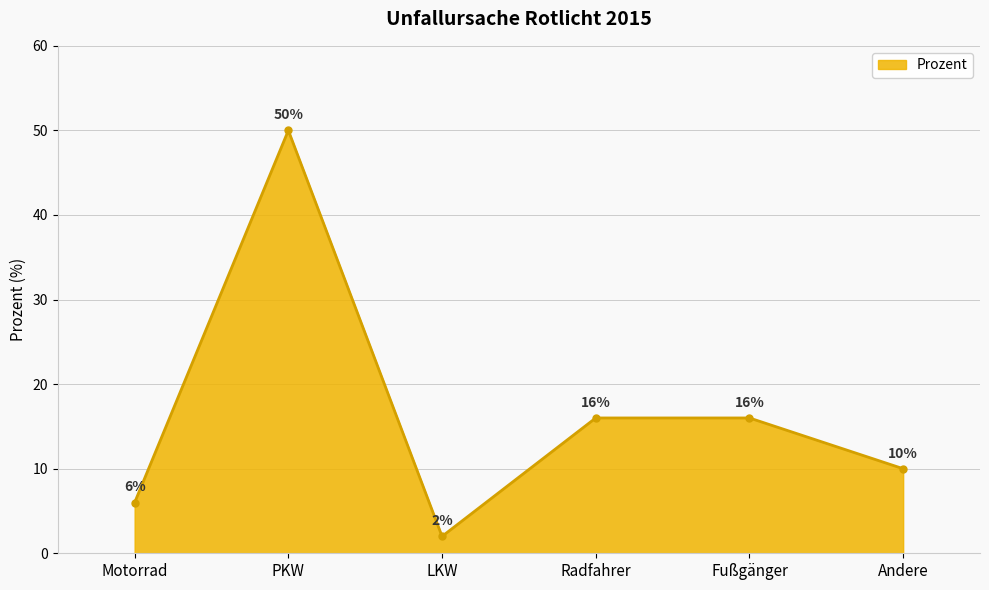

What is the average value?

17